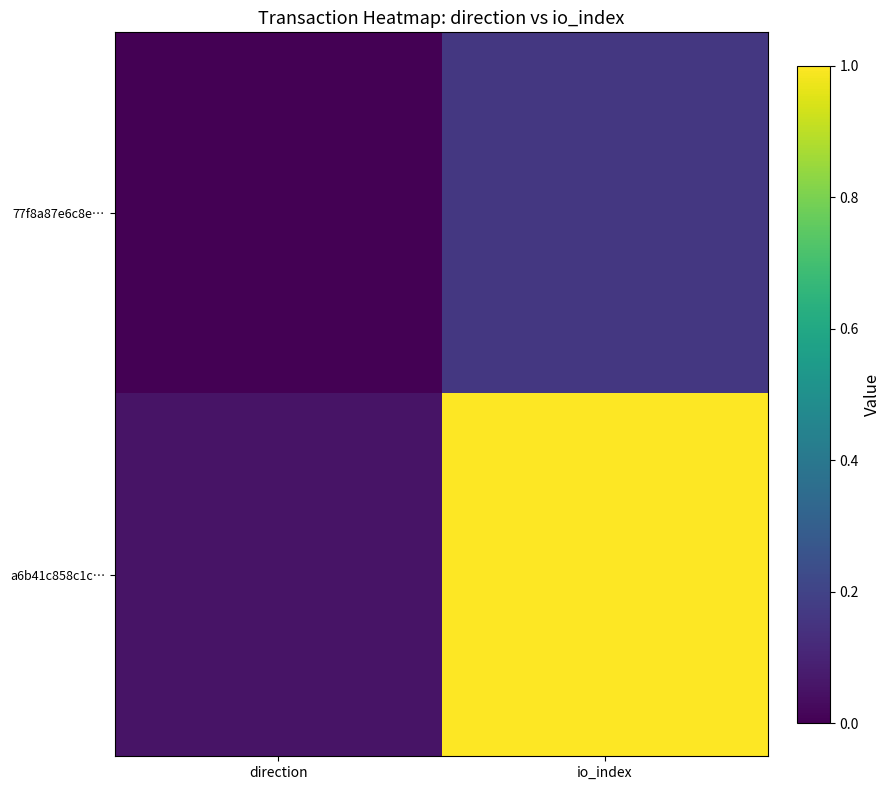

Which series has the largest total across all categories?

a6b41c858c1c…